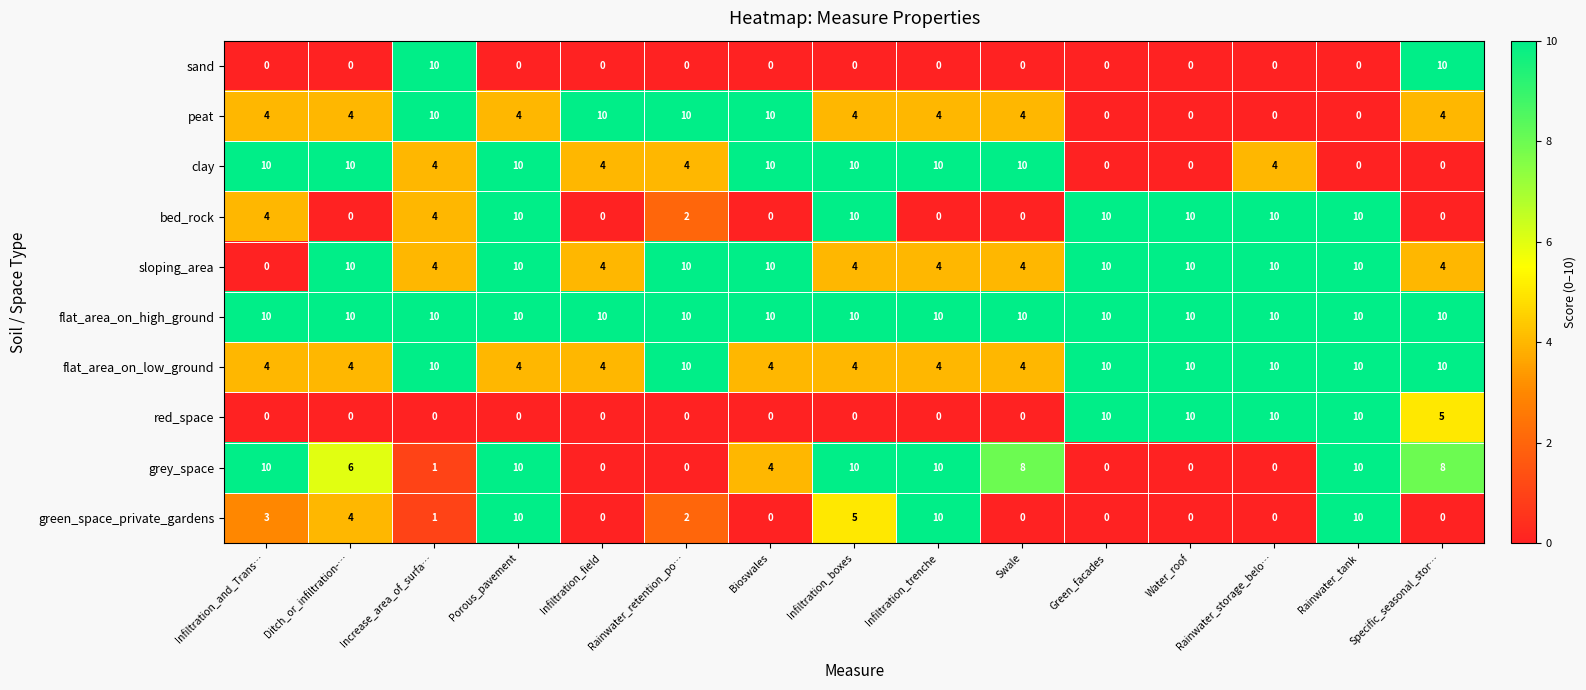

What is the difference between the highest and lowest values at Rainwater_retention_po…?

10